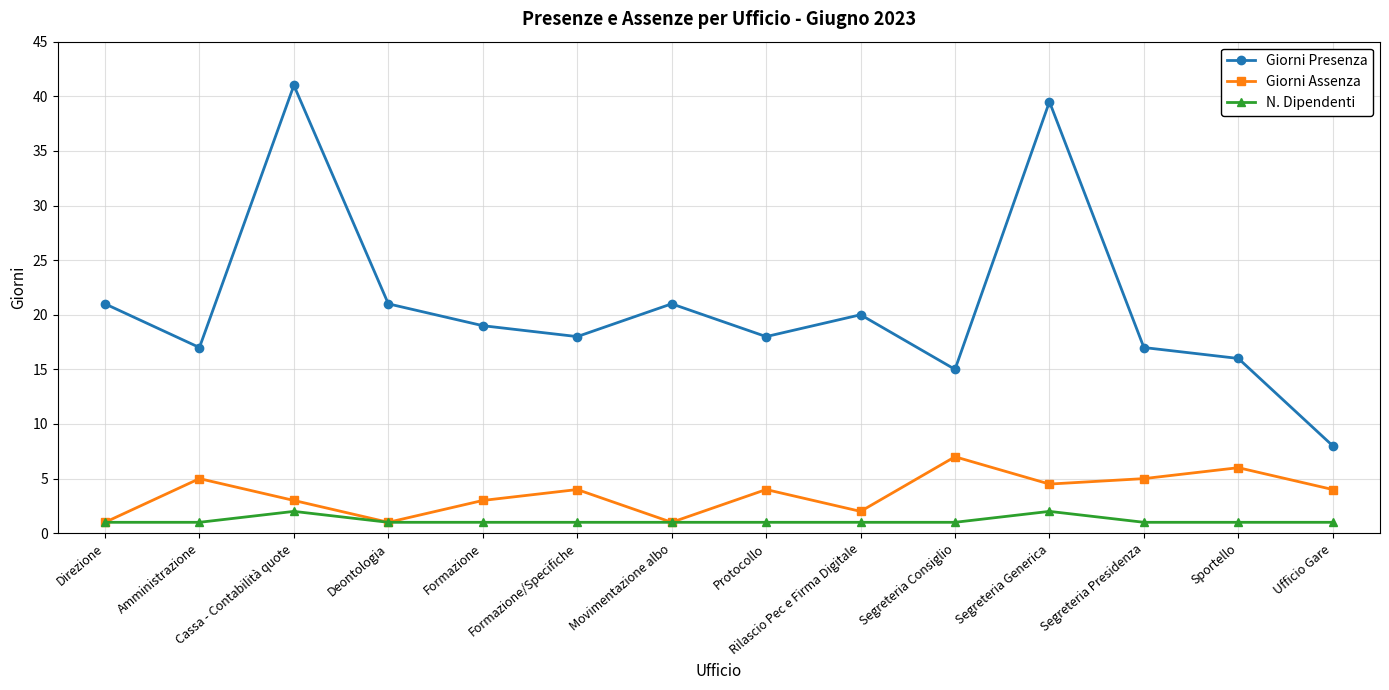

Reading right to left, extract all data points from this chart.

Giorni Presenza: Ufficio Gare=8.0	Sportello=16.0	Segreteria Presidenza=17.0	Segreteria Generica=39.5	Segreteria Consiglio=15.0	Rilascio Pec e Firma Digitale=20.0	Protocollo=18.0	Movimentazione albo=21.0	Formazione/Specifiche=18.0	Formazione=19.0	Deontologia=21.0	Cassa - Contabilità quote=41.0	Amministrazione=17.0	Direzione=21.0
Giorni Assenza: Ufficio Gare=4.0	Sportello=6.0	Segreteria Presidenza=5.0	Segreteria Generica=4.5	Segreteria Consiglio=7.0	Rilascio Pec e Firma Digitale=2.0	Protocollo=4.0	Movimentazione albo=1.0	Formazione/Specifiche=4.0	Formazione=3.0	Deontologia=1.0	Cassa - Contabilità quote=3.0	Amministrazione=5.0	Direzione=1.0
N. Dipendenti: Ufficio Gare=1.0	Sportello=1.0	Segreteria Presidenza=1.0	Segreteria Generica=2.0	Segreteria Consiglio=1.0	Rilascio Pec e Firma Digitale=1.0	Protocollo=1.0	Movimentazione albo=1.0	Formazione/Specifiche=1.0	Formazione=1.0	Deontologia=1.0	Cassa - Contabilità quote=2.0	Amministrazione=1.0	Direzione=1.0